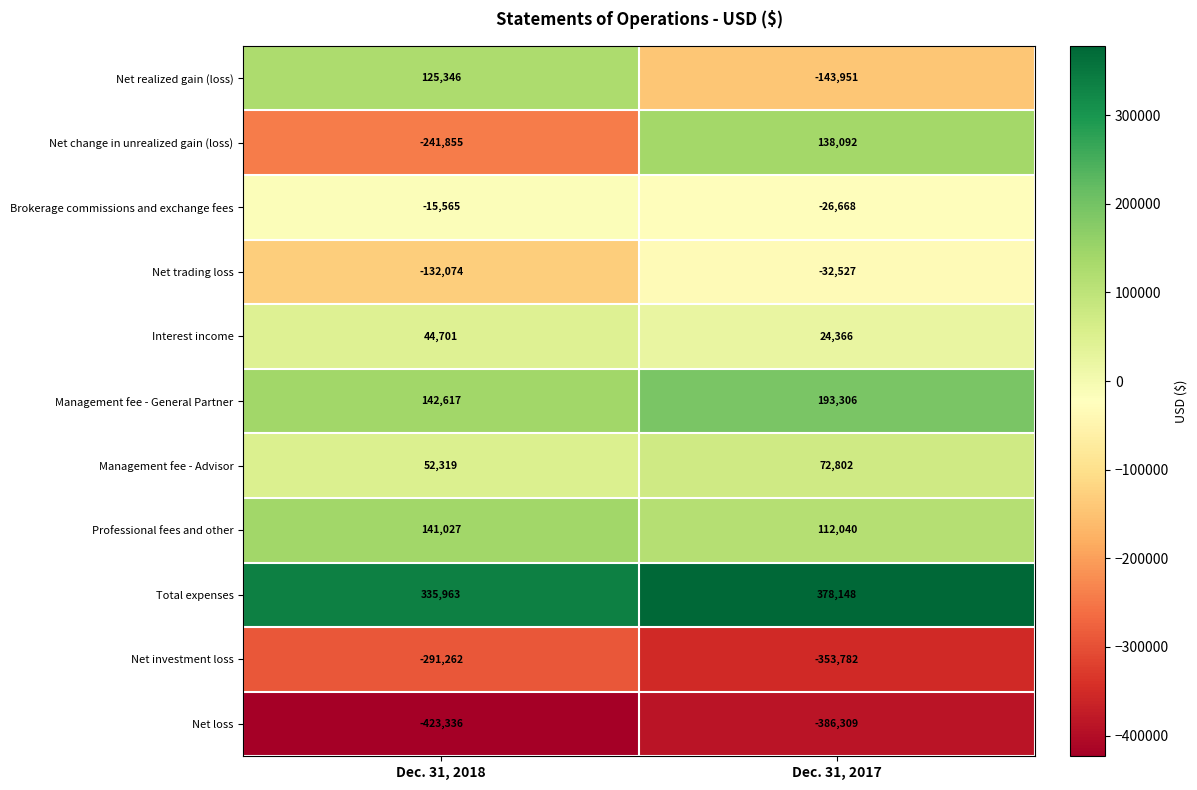

Reading left to right, list all the values displayed in this chart.

Net realized gain (loss): 125346	-143951
Net change in unrealized gain (loss): -241855	138092
Brokerage commissions and exchange fees: -15565	-26668
Net trading loss: -132074	-32527
Interest income: 44701	24366
Management fee - General Partner: 142617	193306
Management fee - Advisor: 52319	72802
Professional fees and other: 141027	112040
Total expenses: 335963	378148
Net investment loss: -291262	-353782
Net loss: -423336	-386309